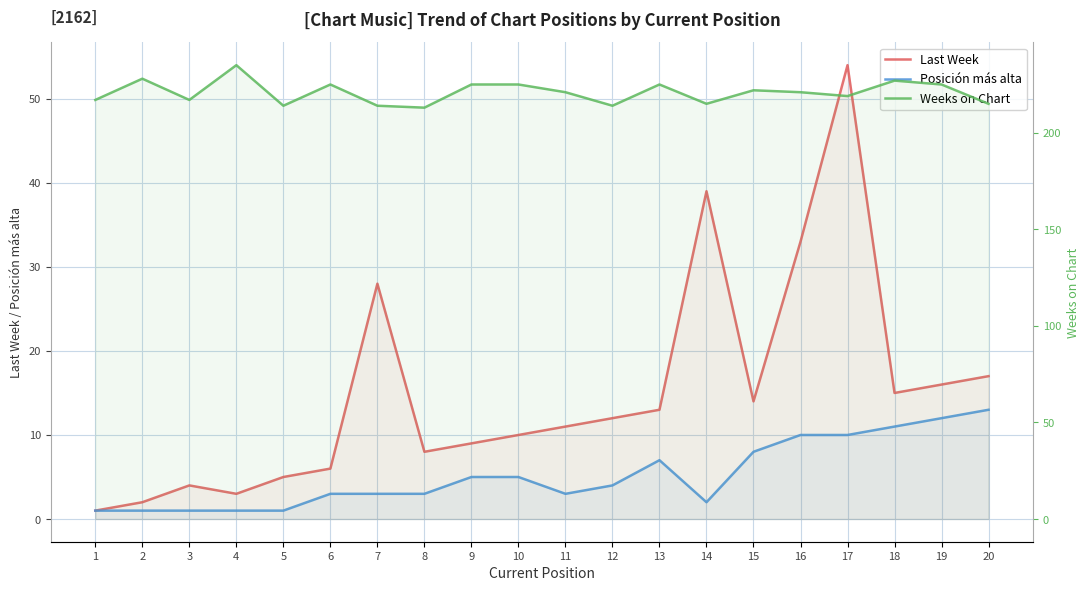

What is the difference between the maximum and second lowest values in the Last Week series?

52